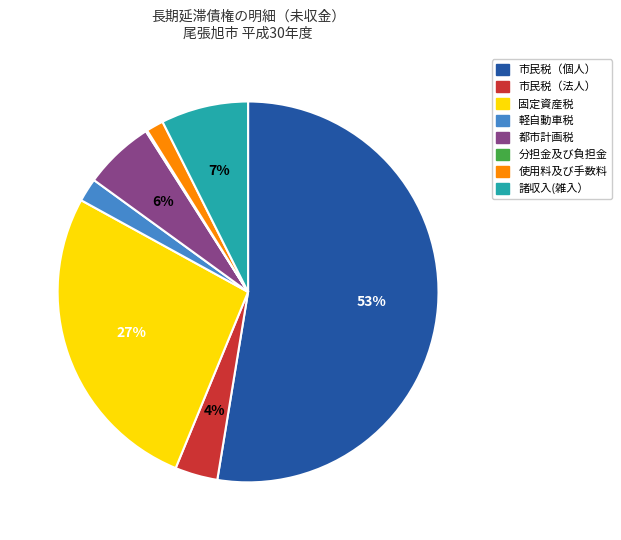

Which category has the biggest portion of the pie?

市民税（個人）